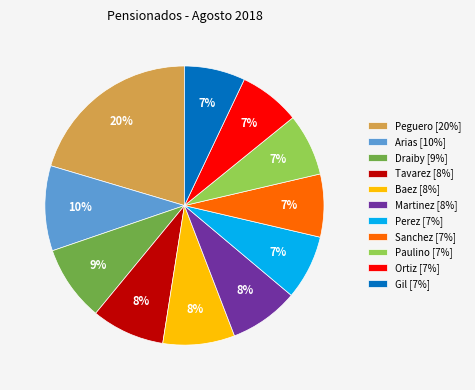

What percentage is the Martinez [8%] slice, to the nearest percent?

8%